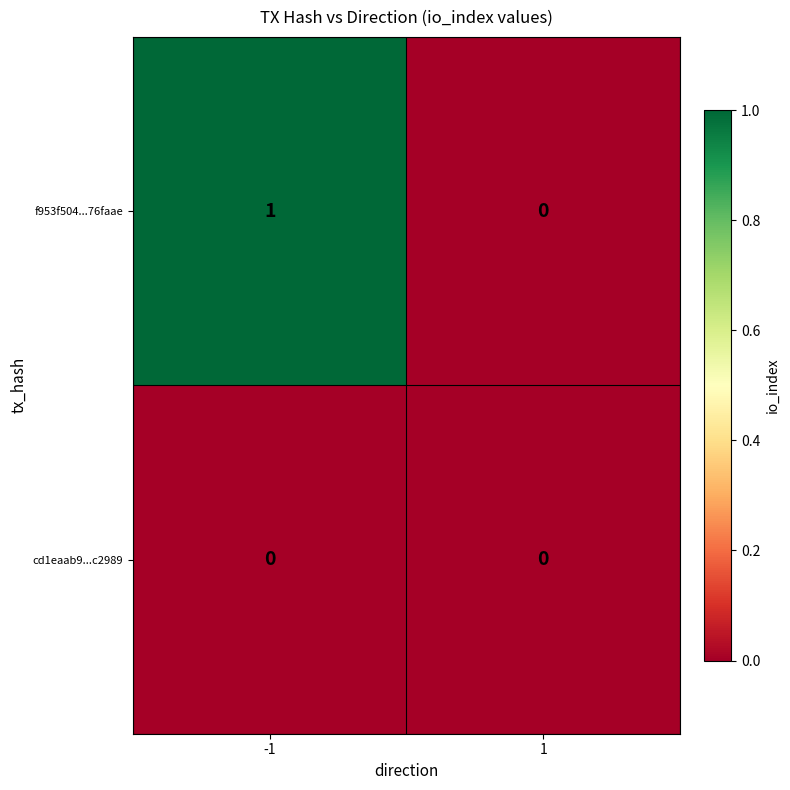

Which series has the largest total across all categories?

f953f504...76faae